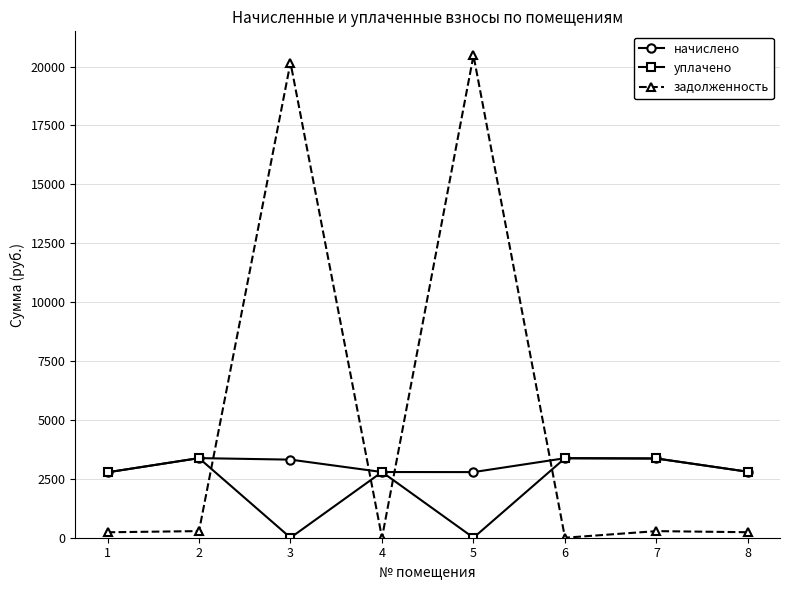

What is the value of the уплачено point at the 4th from the left?

2788.9